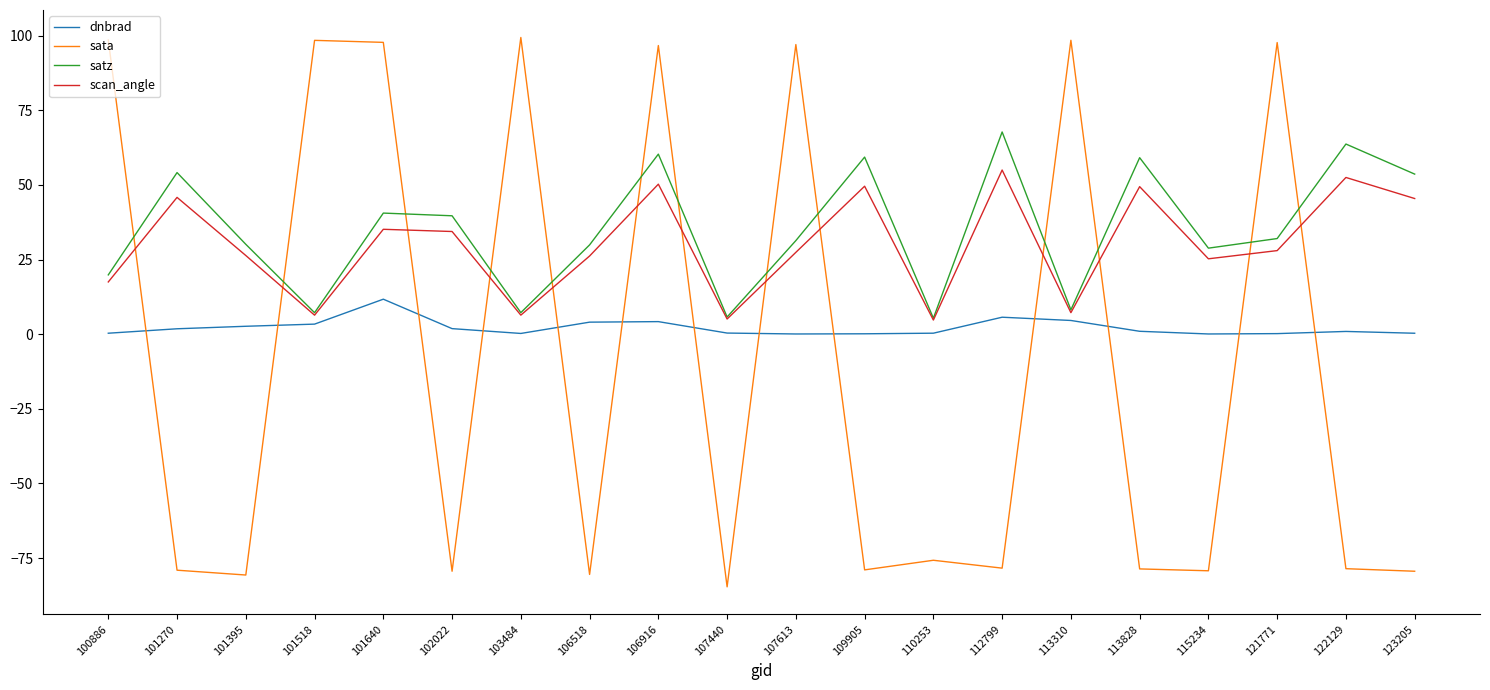

Is it true that scan_angle equals 35.2 at 101640?

True